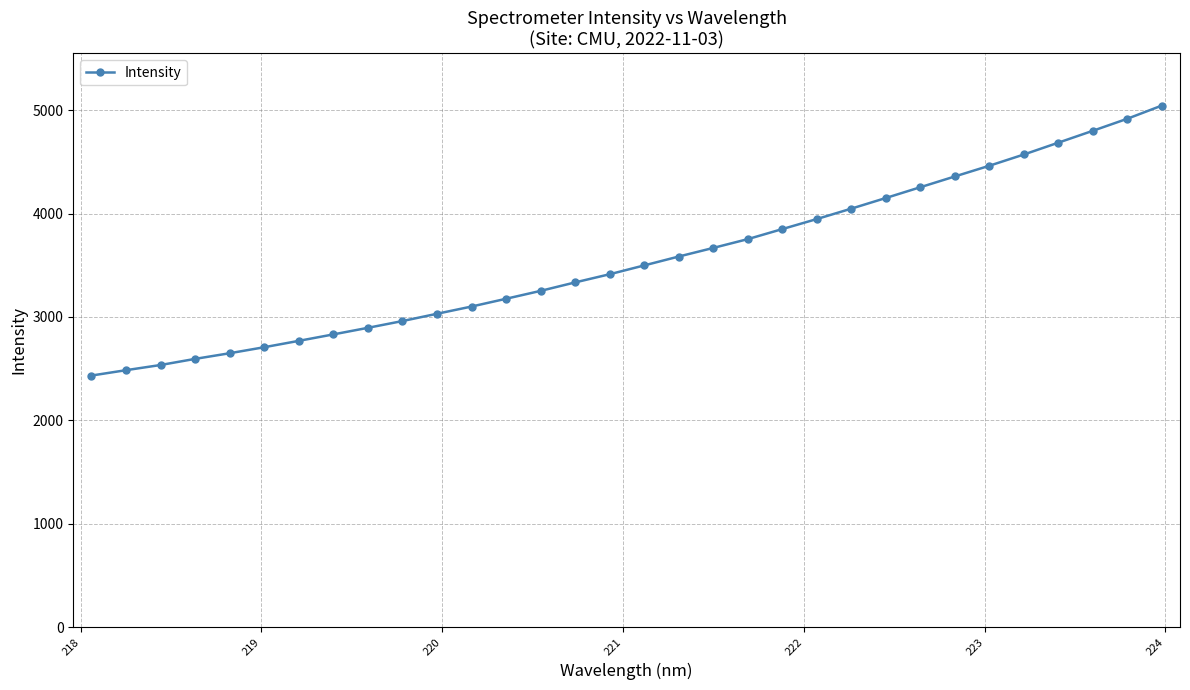

What is the difference between the maximum and minimum values?

2611.1